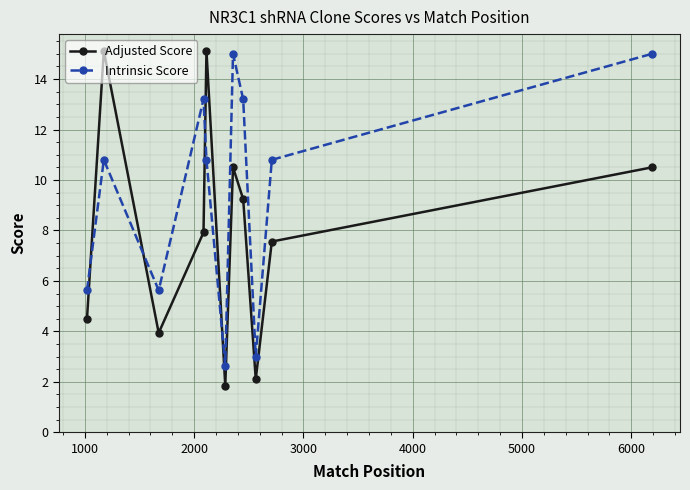

What is the lowest value of the Adjusted Score series?

1.8